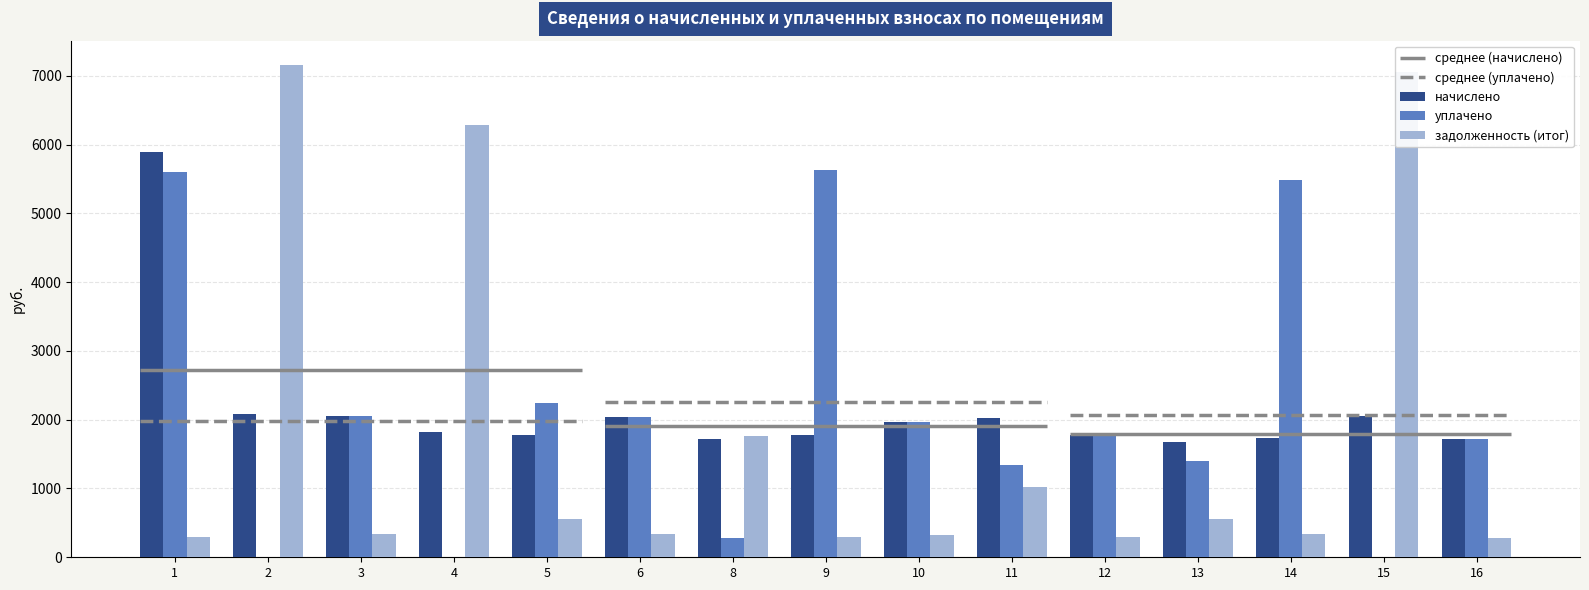

How many data points in задолженность (итог) are less than 342?

7